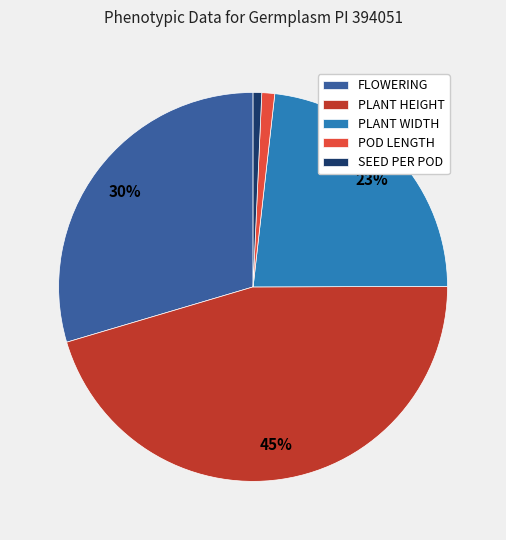

What is the largest slice in the pie chart?

PLANT HEIGHT